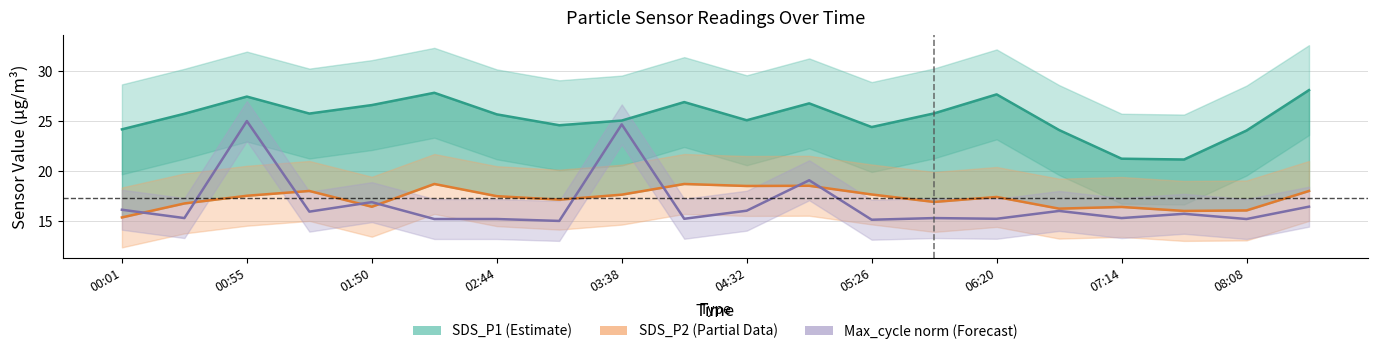

How many data points does each series have?

20